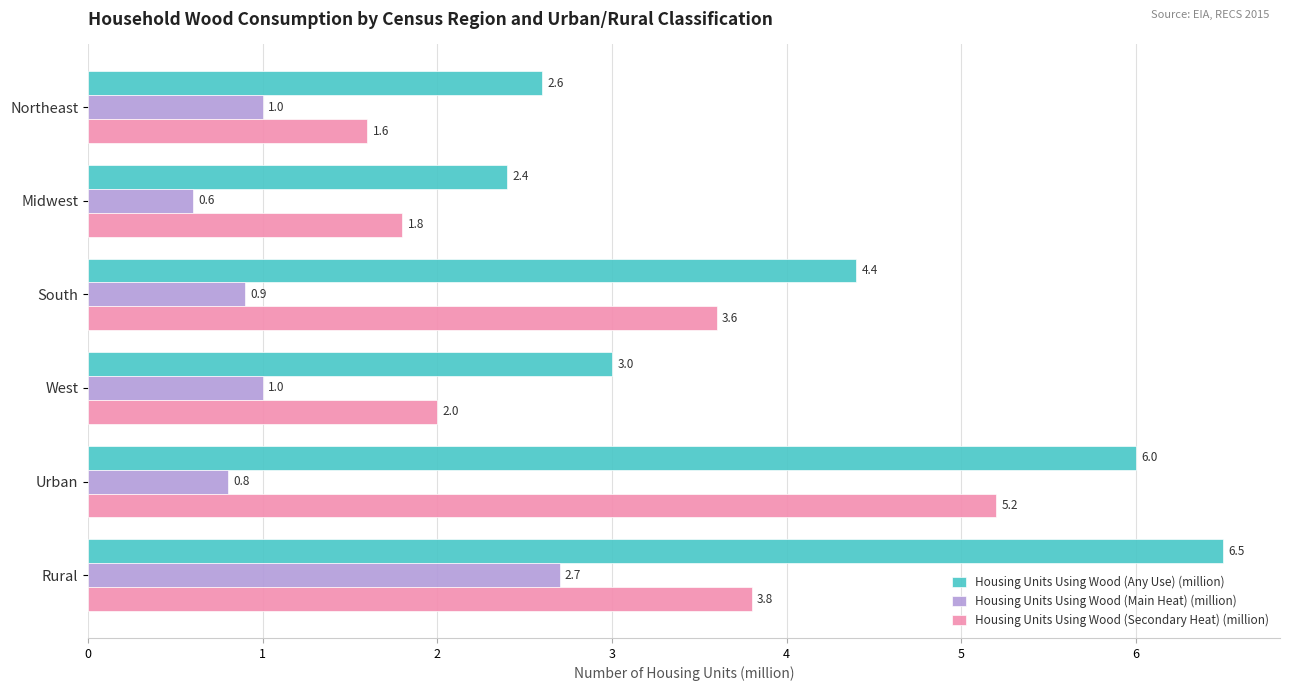

List the series in order of their peak value, lowest first.

Housing Units Using Wood (Main Heat) (million), Housing Units Using Wood (Secondary Heat) (million), Housing Units Using Wood (Any Use) (million)